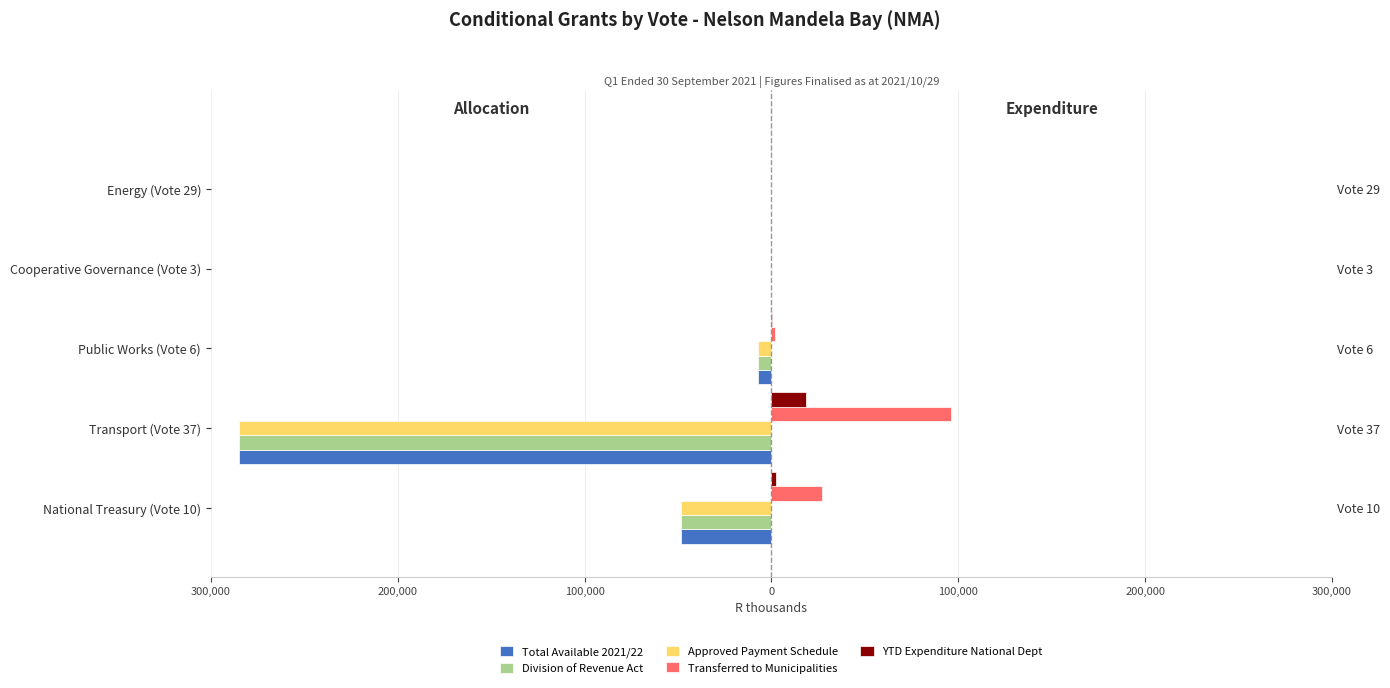

Between National Treasury (Vote 10) and Public Works (Vote 6), which is larger?

Public Works (Vote 6)